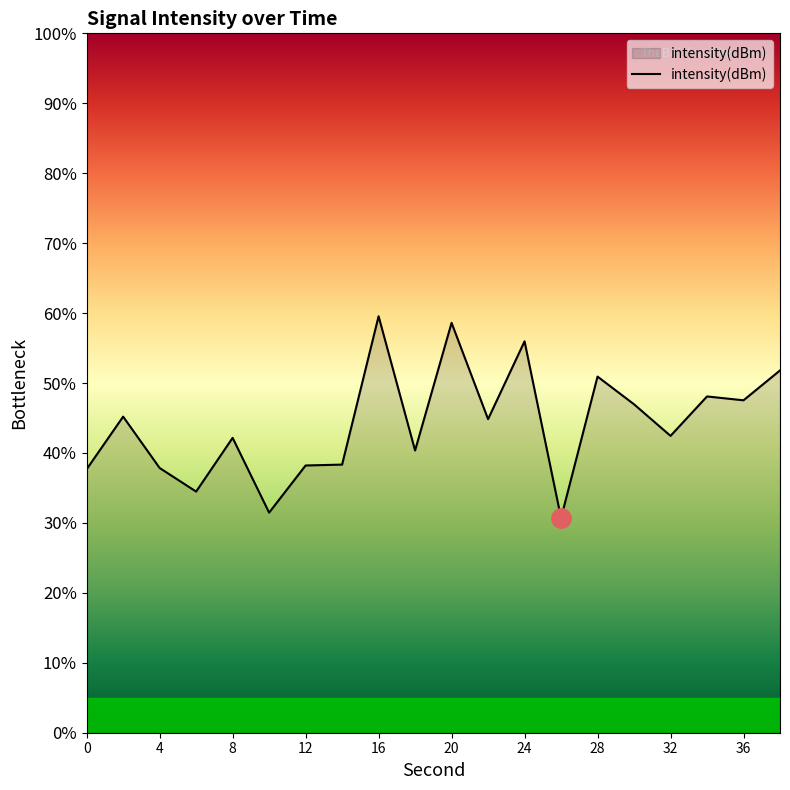

Does the chart display data point markers on the line(s)?

No